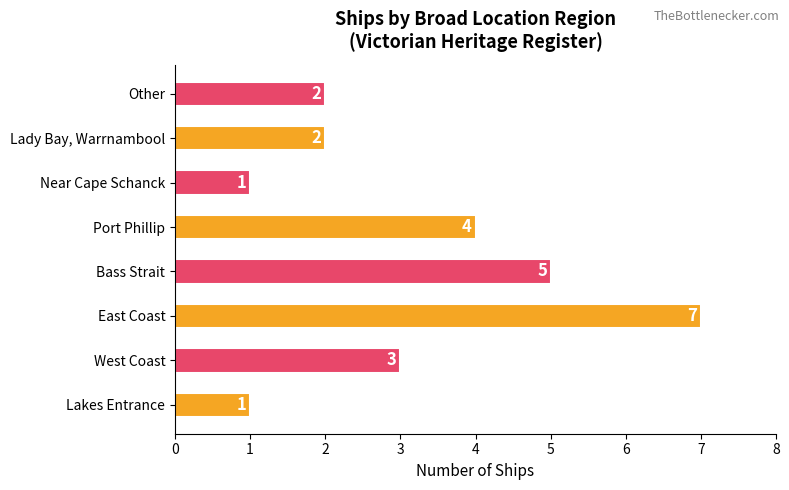

What is the change in value from West Coast to Port Phillip?

+1